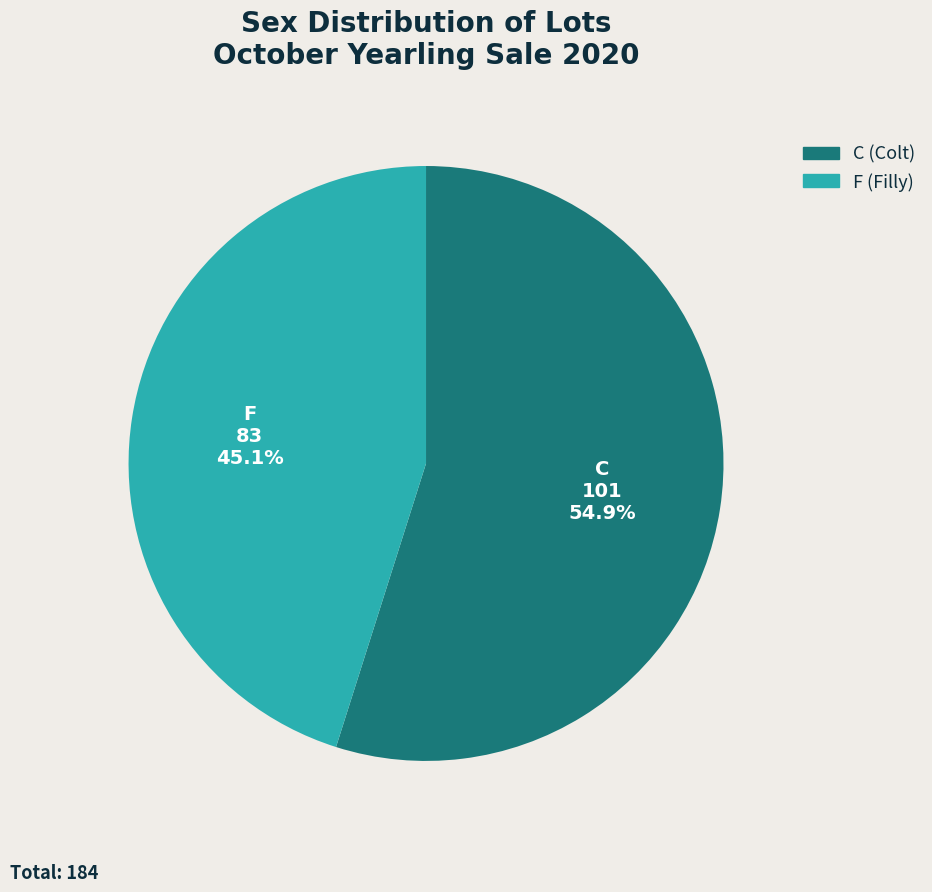

Count the number of slices in the pie.

2